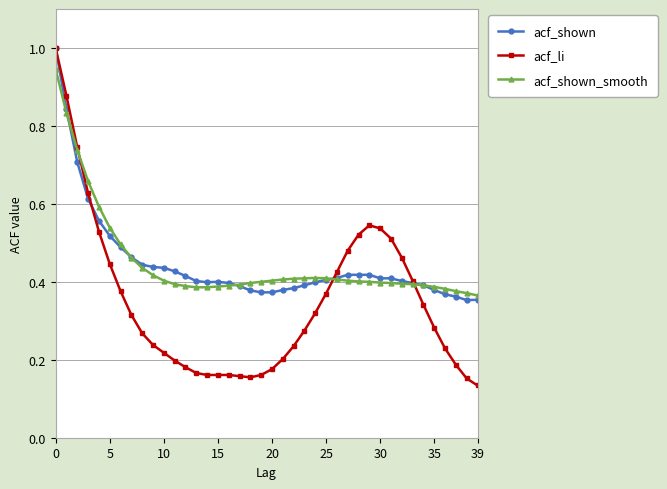

At how many categories does at least one series exceed 0?

40